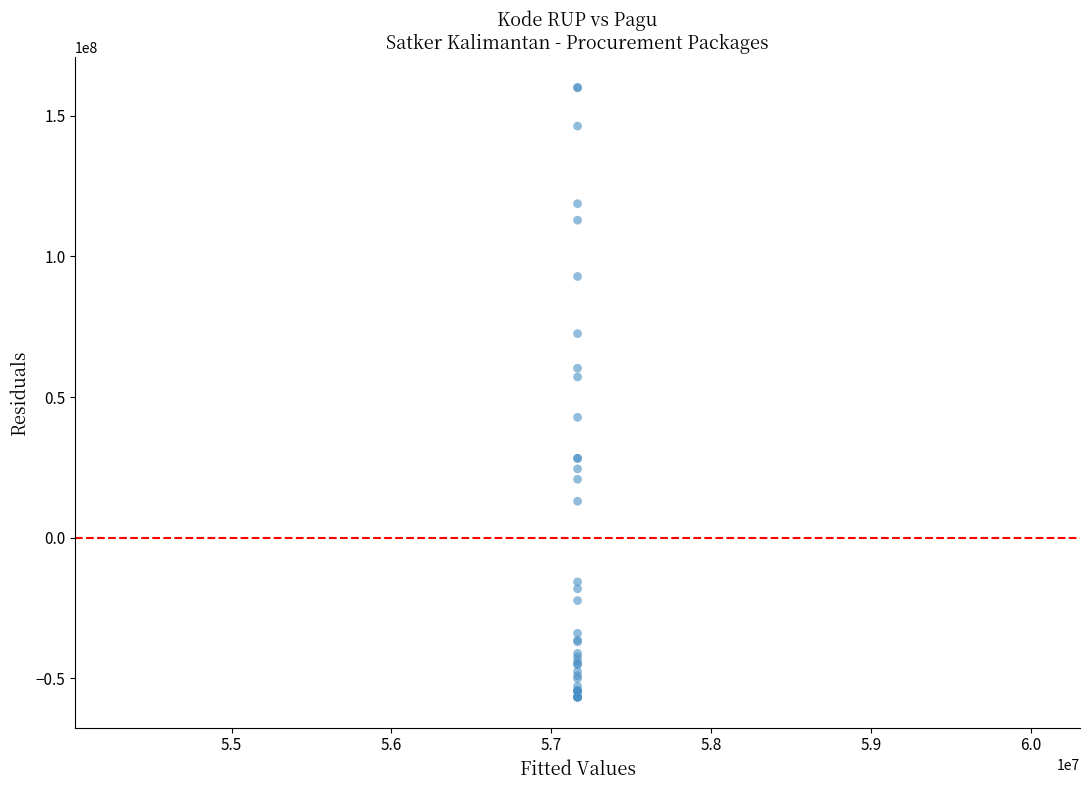

What Y value in the scatter plot is closest to 51665551?

57131551.2